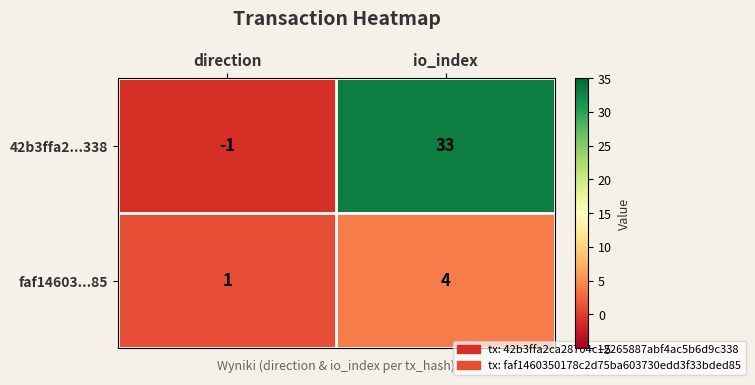

At which category is the sum across all series the highest?

io_index